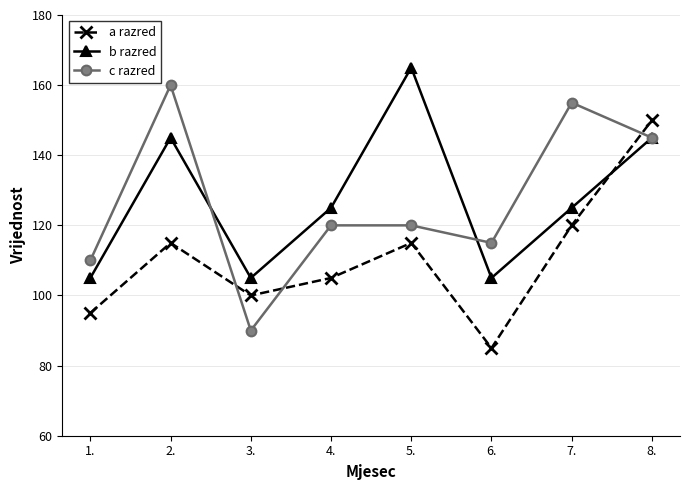

What position from the left is 7.?

7